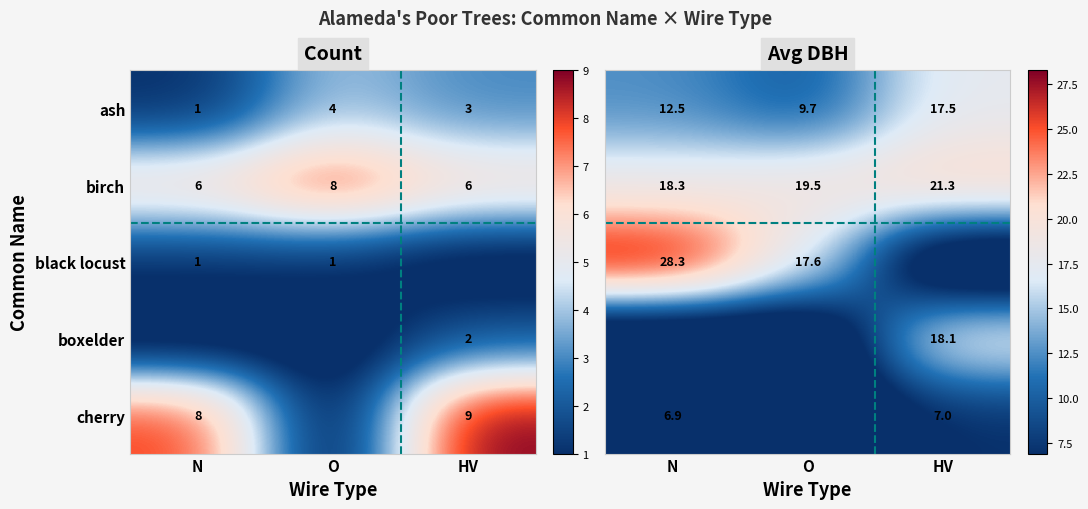

What is the highest value of the birch series?

8